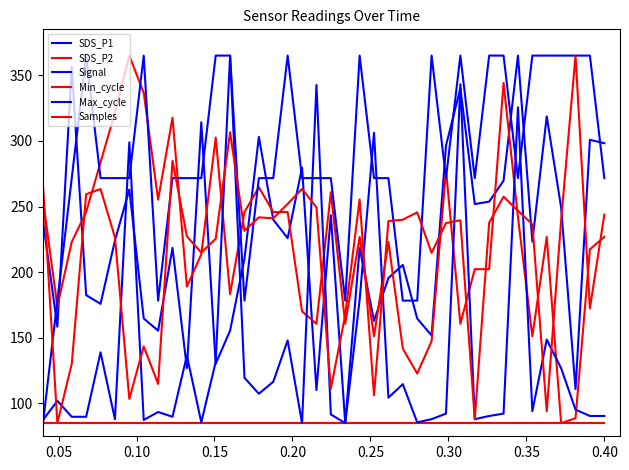

Which category has the highest value in the Signal series?

0.15